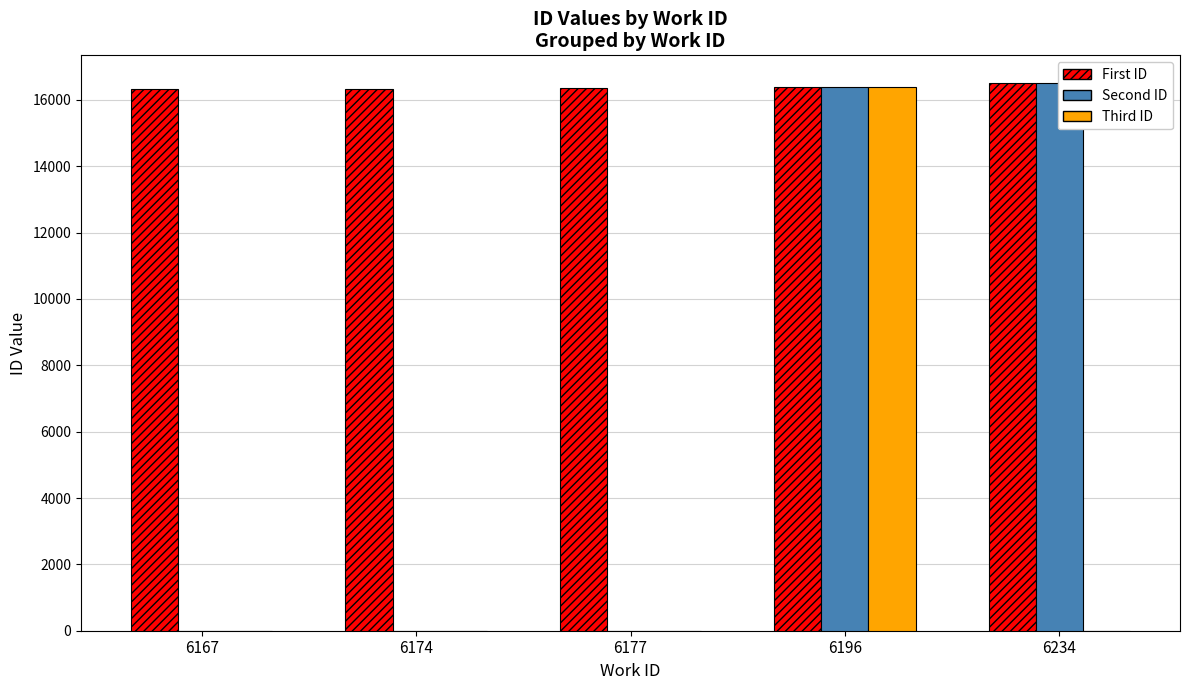

How many values in Second ID are above zero?

2